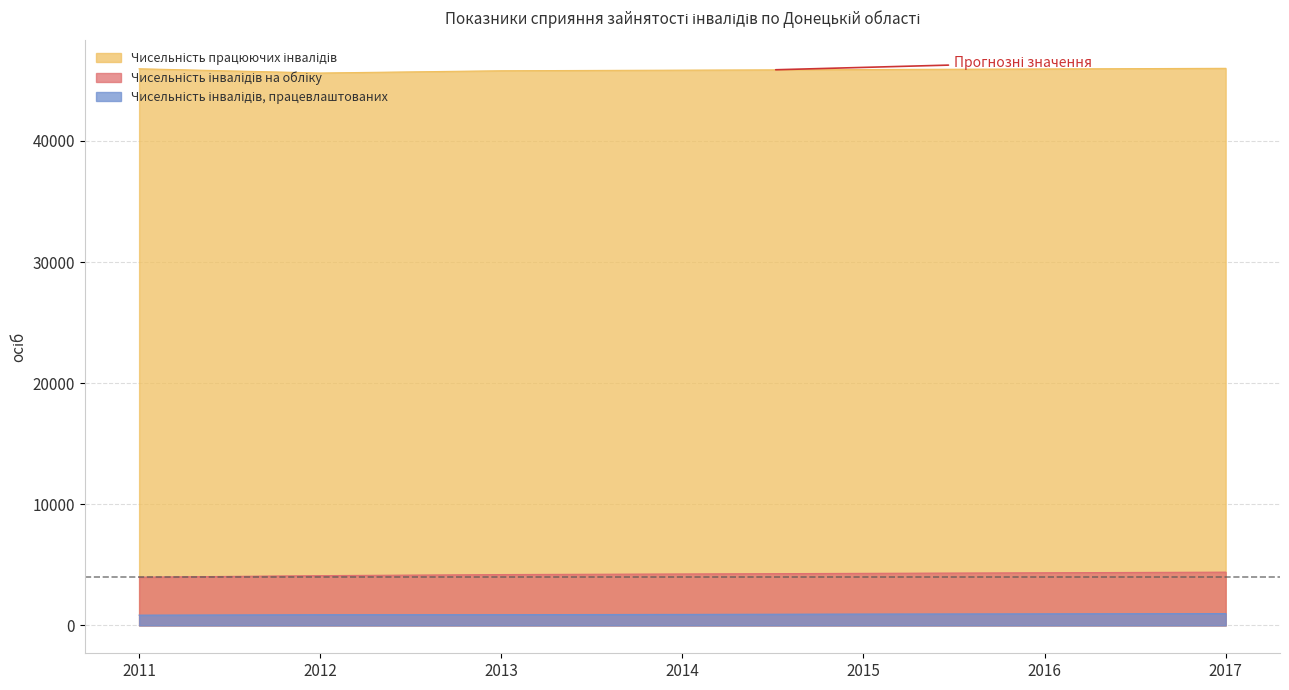

List the series in order of their peak value, highest first.

Чисельність працюючих інвалідів, Чисельність інвалідів на обліку, Чисельність інвалідів, працевлаштованих